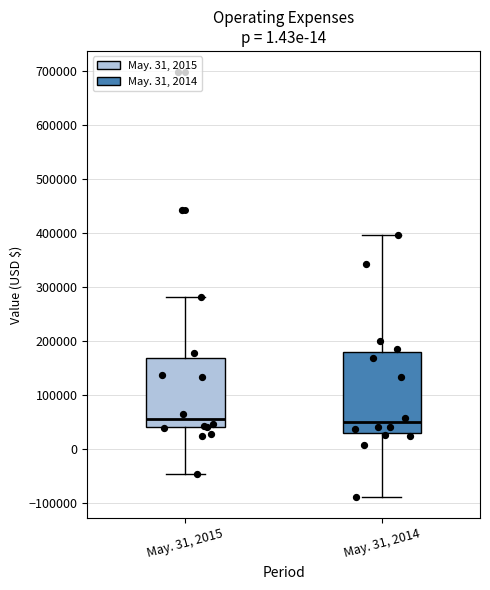

Which box is the tallest, from its lower edge to its upper edge?

May. 31, 2014